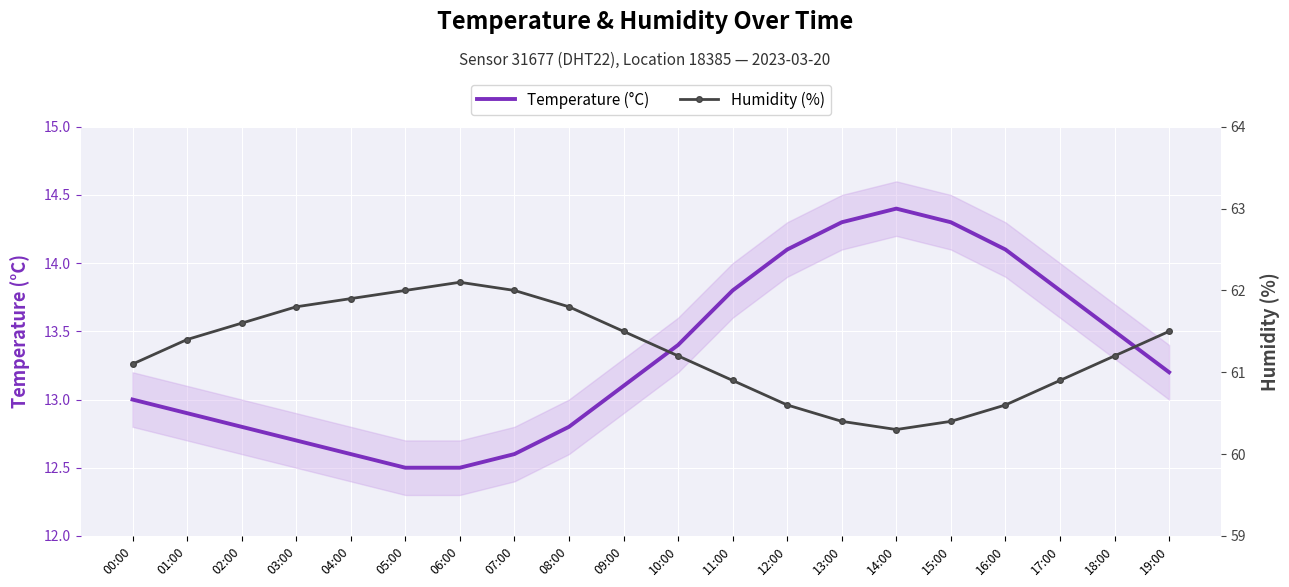

What is the approximate value of Temperature (°C) at 06:00?

12.5